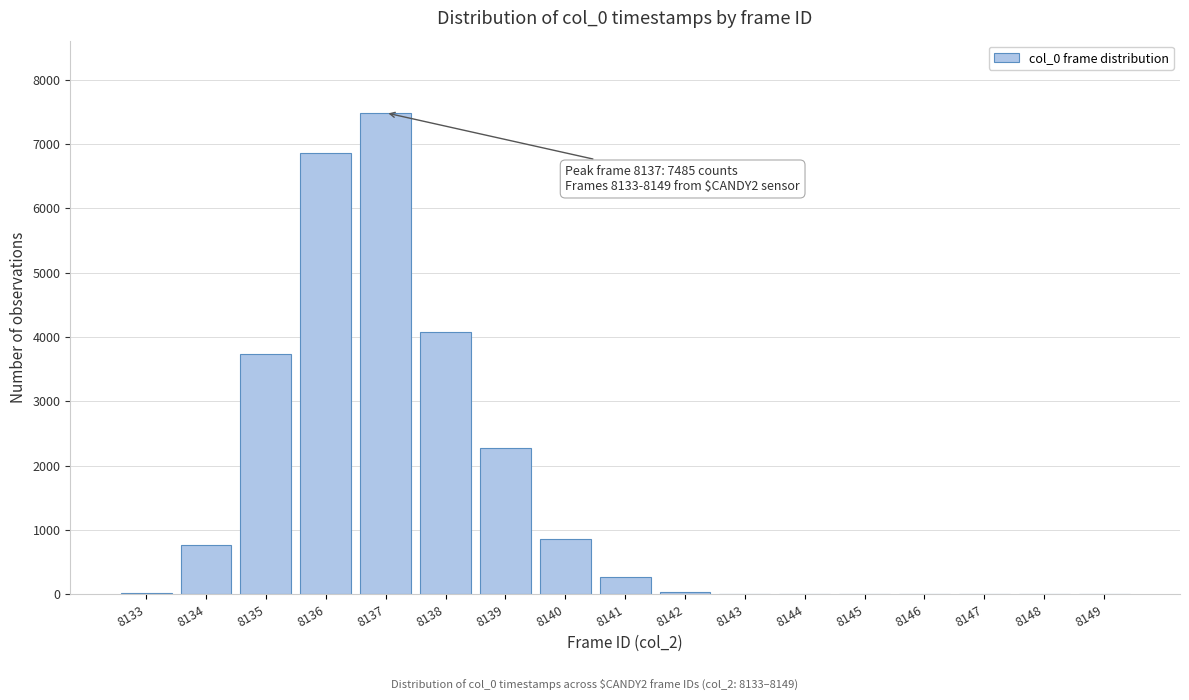

At which category does the chart reach its peak across all series?

8137